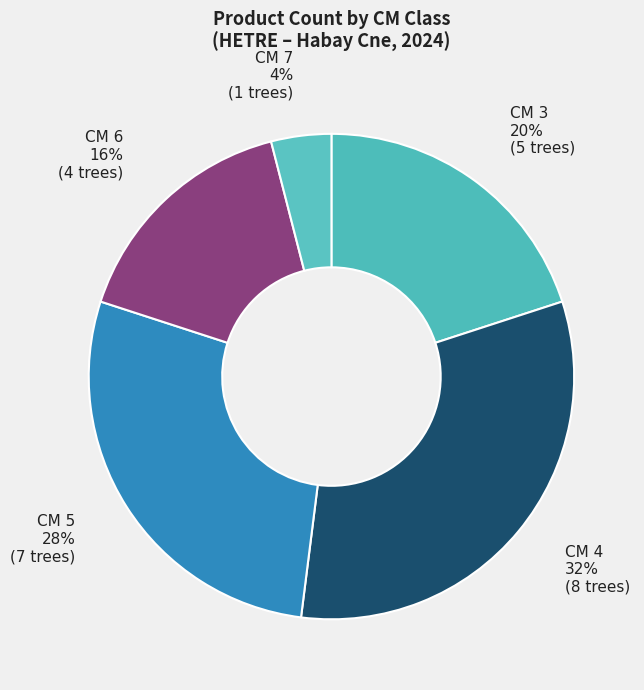

Rank the categories by value from highest to lowest.

CM 4, CM 5, CM 3, CM 6, CM 7